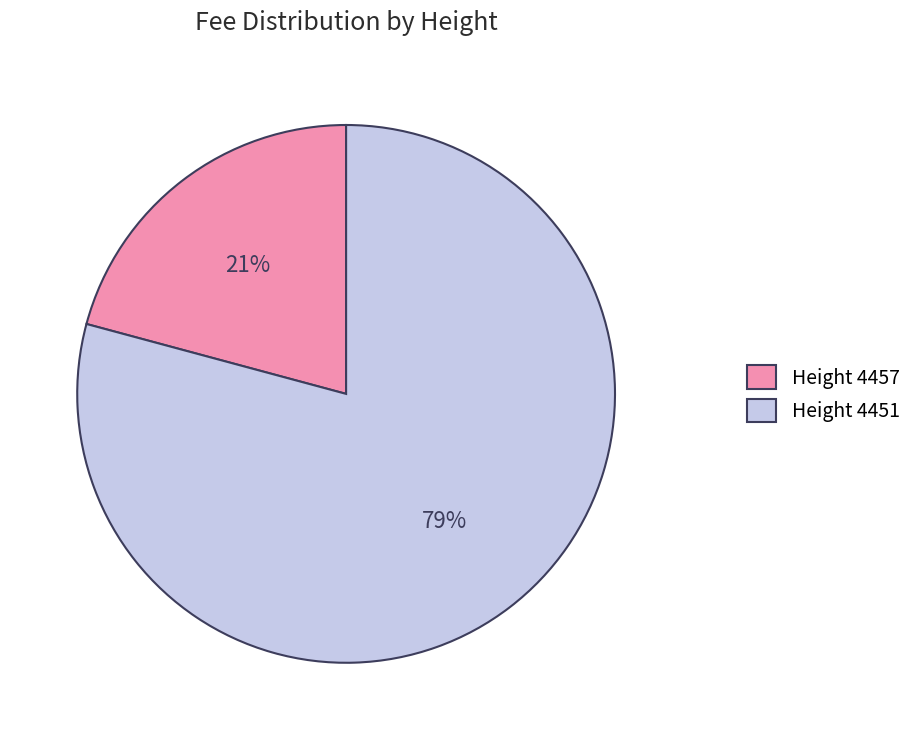

Which slice is the smallest?

Height 4457